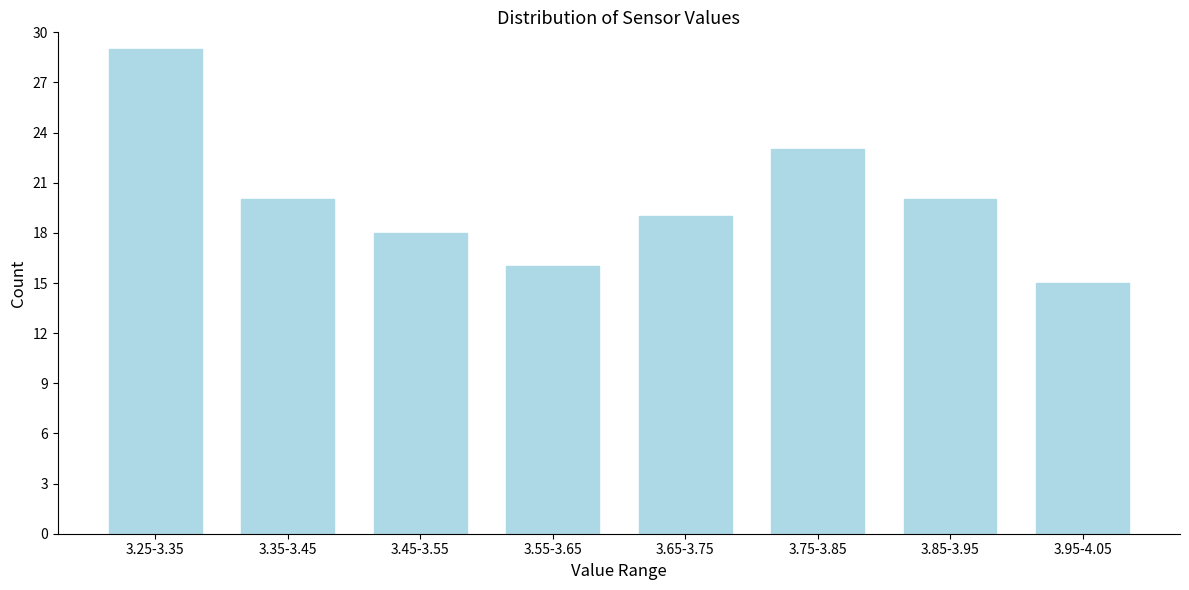

Reading left to right, transcribe all the data shown in this chart.

29	20	18	16	19	23	20	15